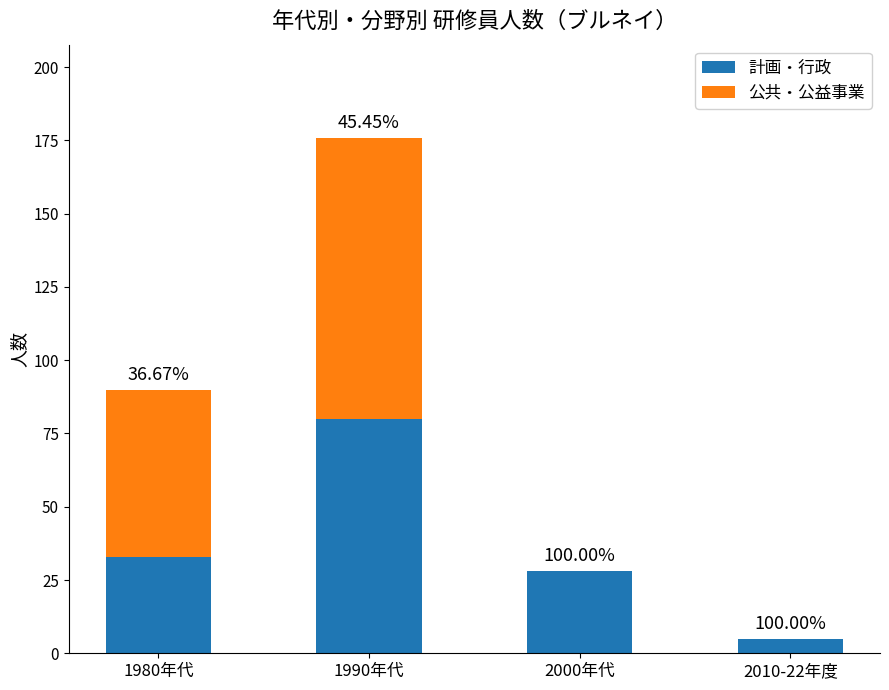

What is the total value across all series at 2010-22年度?

5